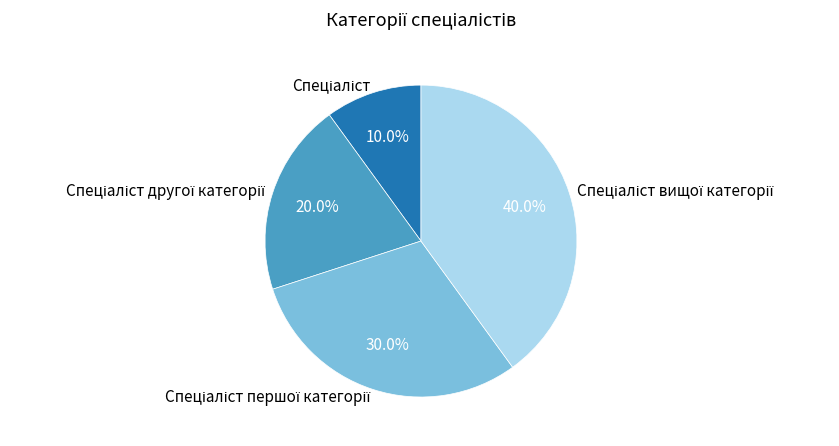

To the nearest percent, what percentage of the pie is Спеціаліст вищої категорії?

40%